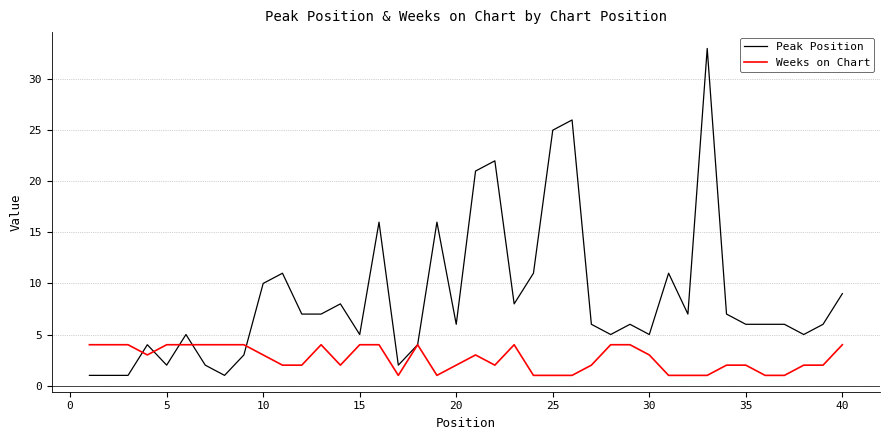

Which series has the largest total across all categories?

Peak Position